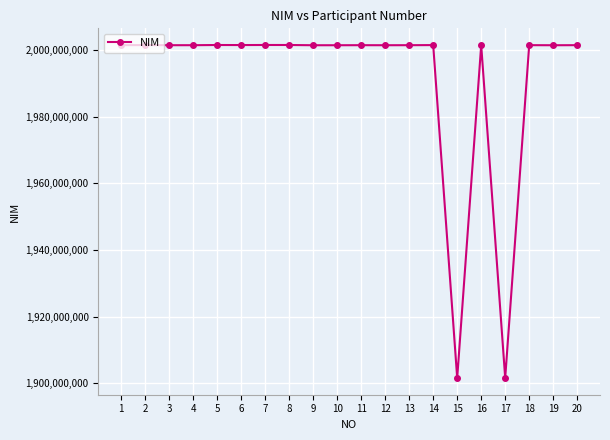

True or false: there are more than 1 points higher than both neighbors.

True